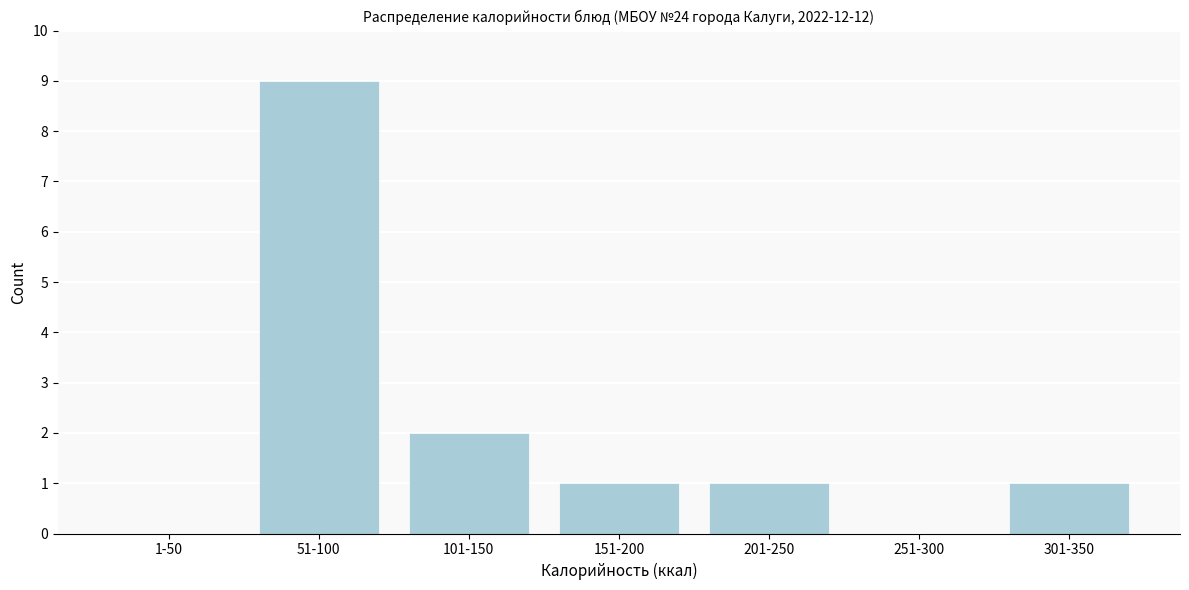

Reading right to left, extract all data points from this chart.

301-350=1	251-300=0	201-250=1	151-200=1	101-150=2	51-100=9	1-50=0